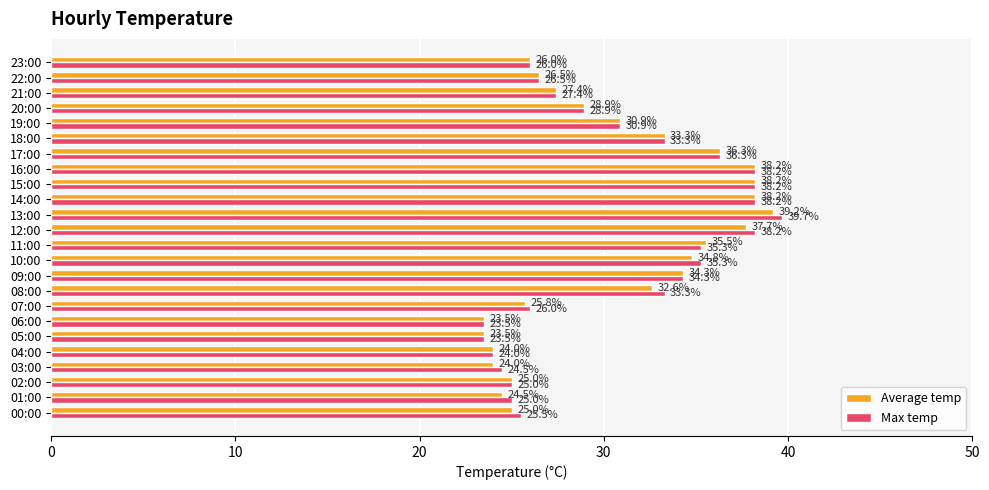

At how many categories does at least one series exceed 35?

8